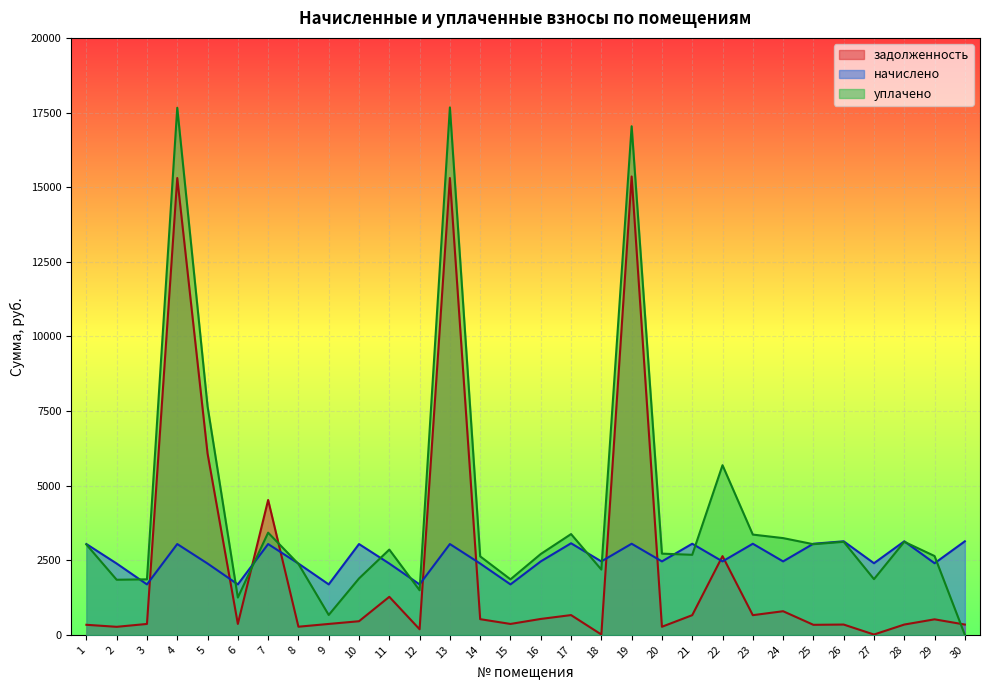

How many data points does each series have?

30